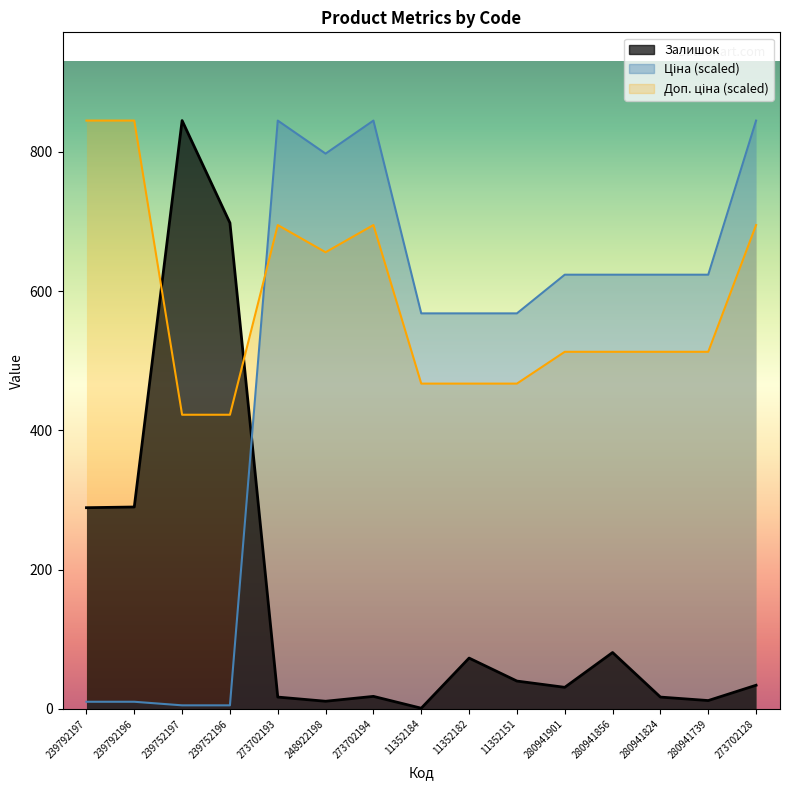

Is it true that Доп. ціна equals 458.3 at 239792196?

False